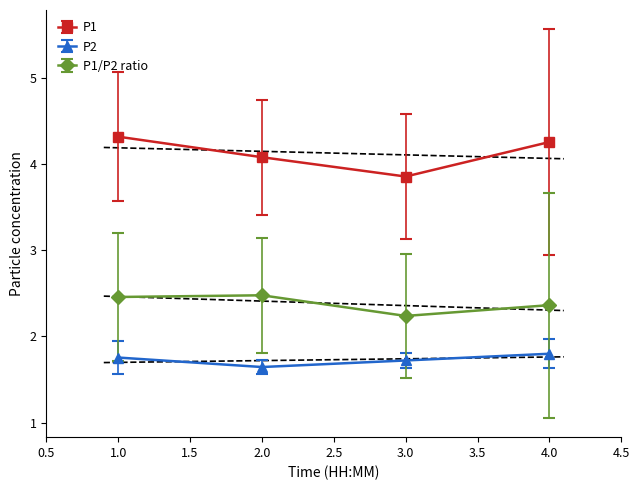

What is the value of the P1/P2 ratio point at the 2nd from the left?

2.5